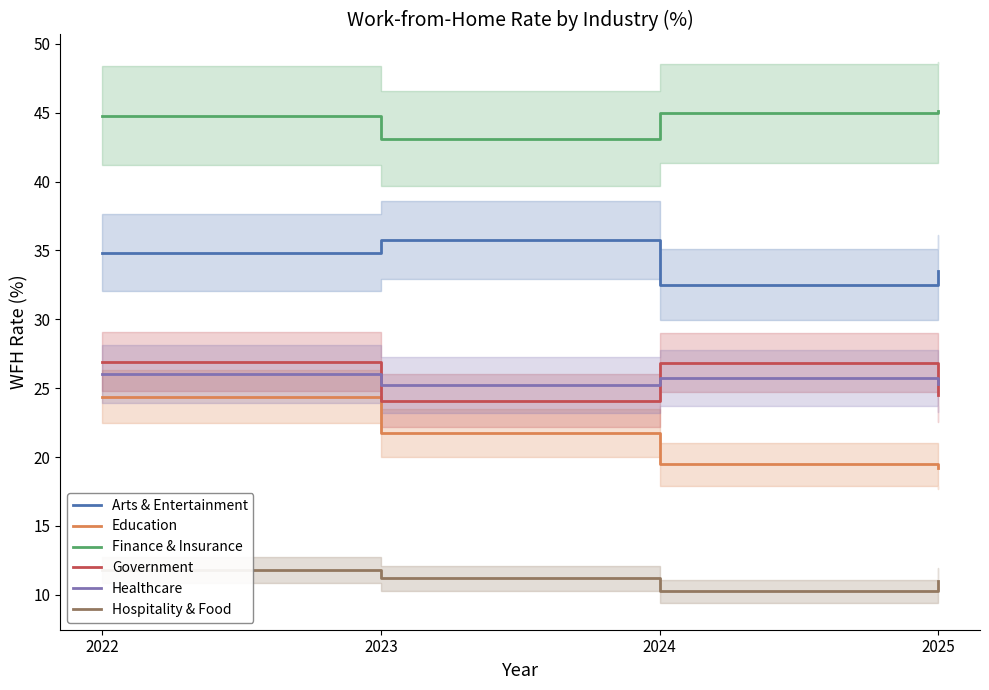

True or false: Arts & Entertainment and Finance & Insurance intersect in this chart.

False